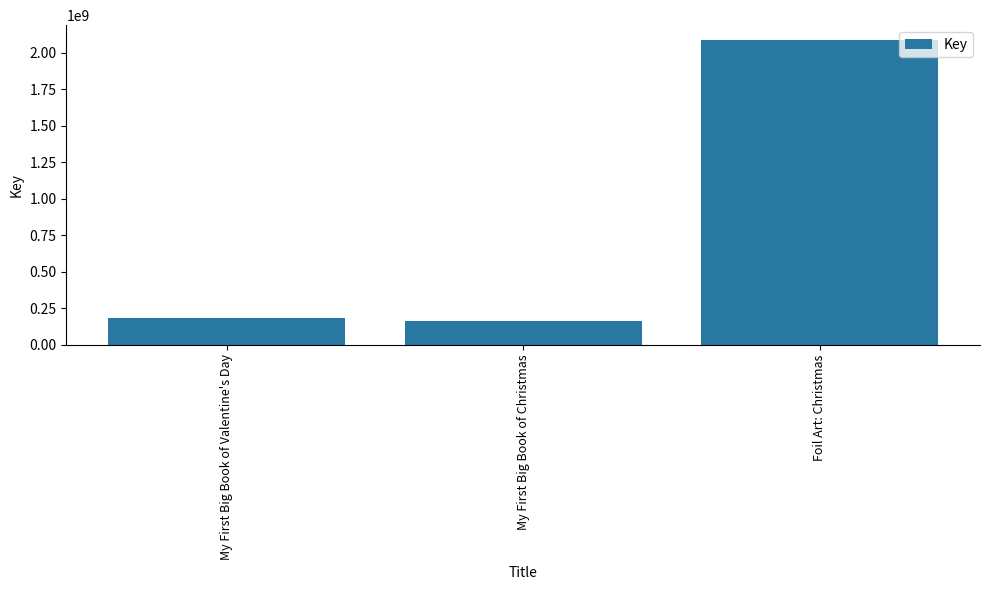

Reading left to right, extract all data points from this chart.

My First Big Book of Valentine's Day=183921586	My First Big Book of Christmas=162081385	Foil Art: Christmas=2084770535